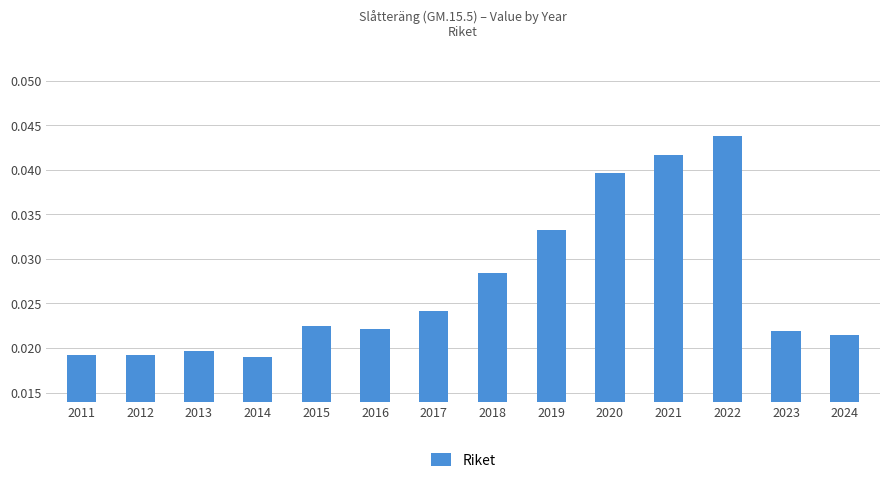

How many values are between 0 and 1?

14